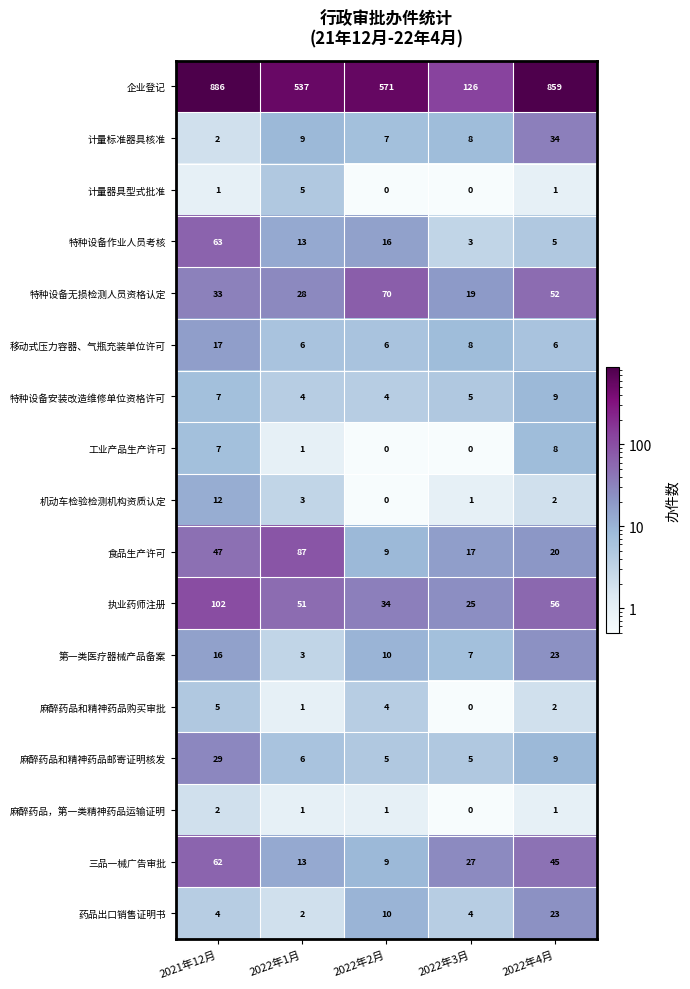

What value does the 计量标准器具核准 series have at 2022年1月, to the nearest 5?

10